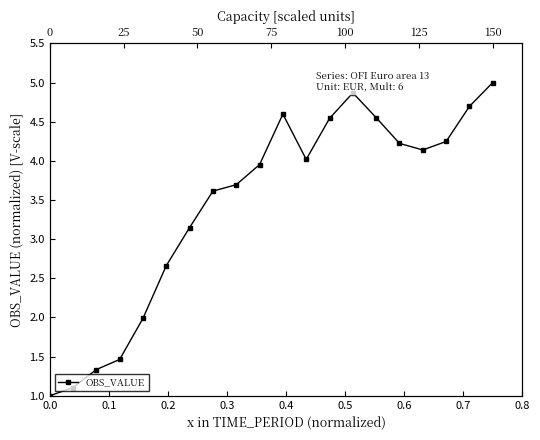

True or false: the data has more than 1 interior local peaks.

True